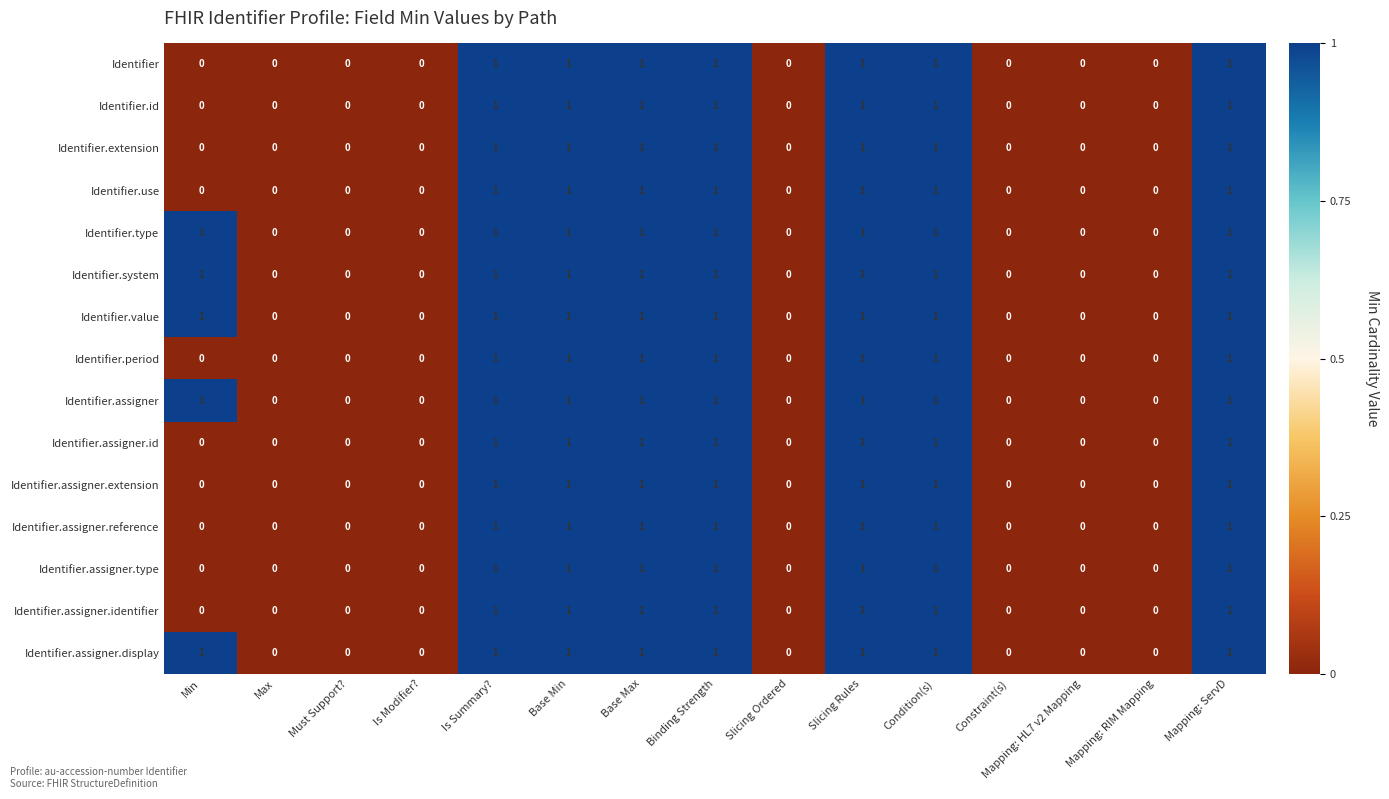

True or false: Identifier.assigner.extension has a value of 0 at Is Modifier?.

True